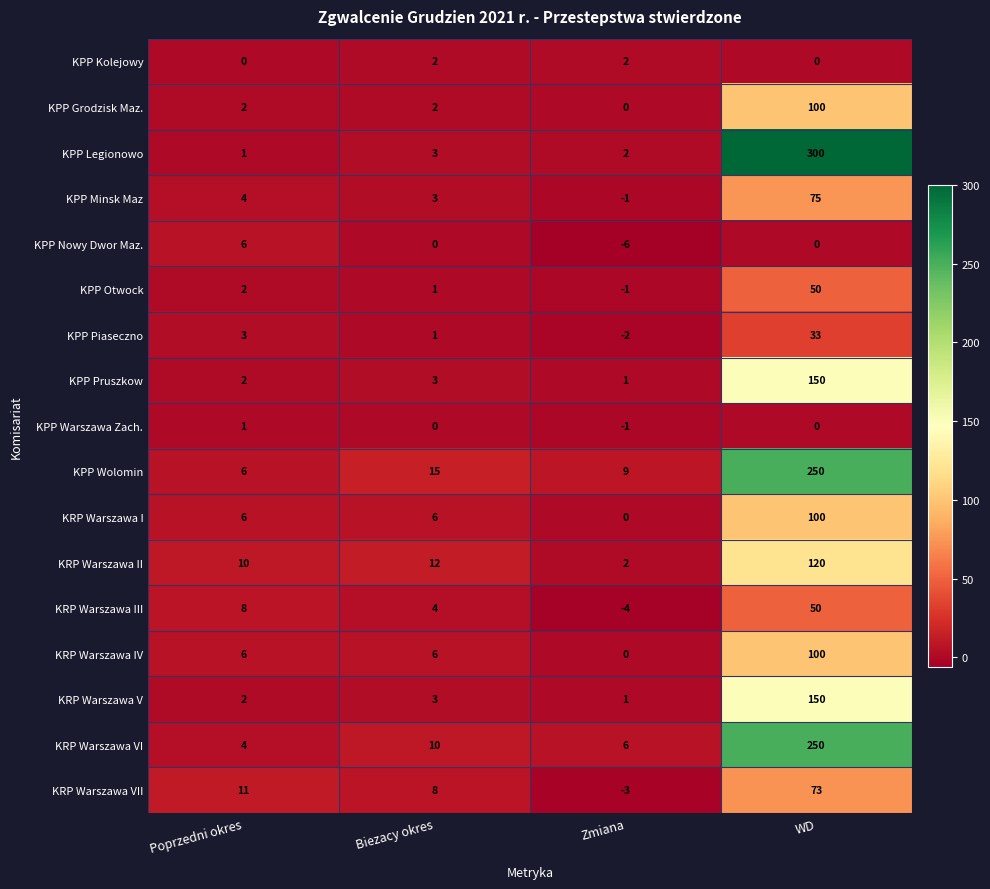

Which series has the largest total across all categories?

KPP Legionowo